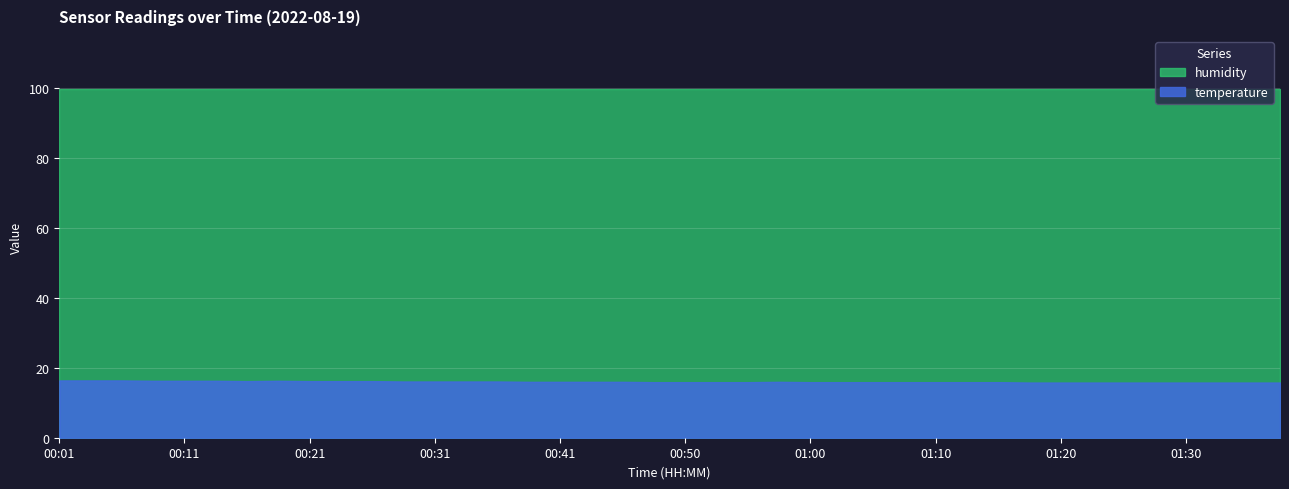

How many interior local peaks does the temperature series have?

2